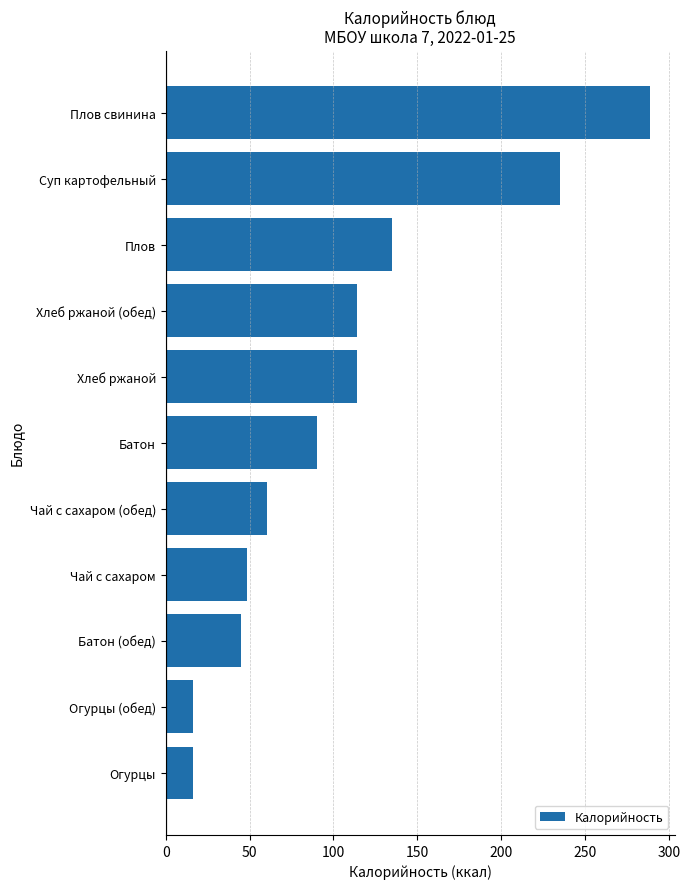

Does the chart contain any negative values?

No